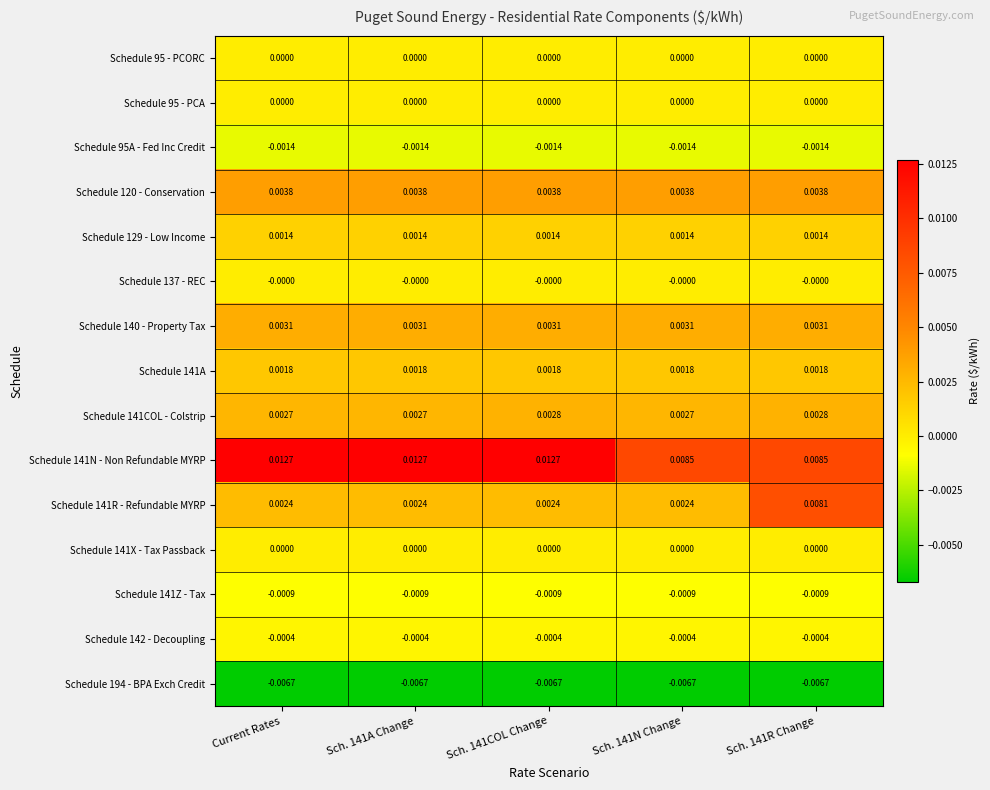

Is the value of Schedule 95A - Fed Inc Credit at Sch. 141R Change greater than the value of Schedule 141COL - Colstrip at Current Rates?

No